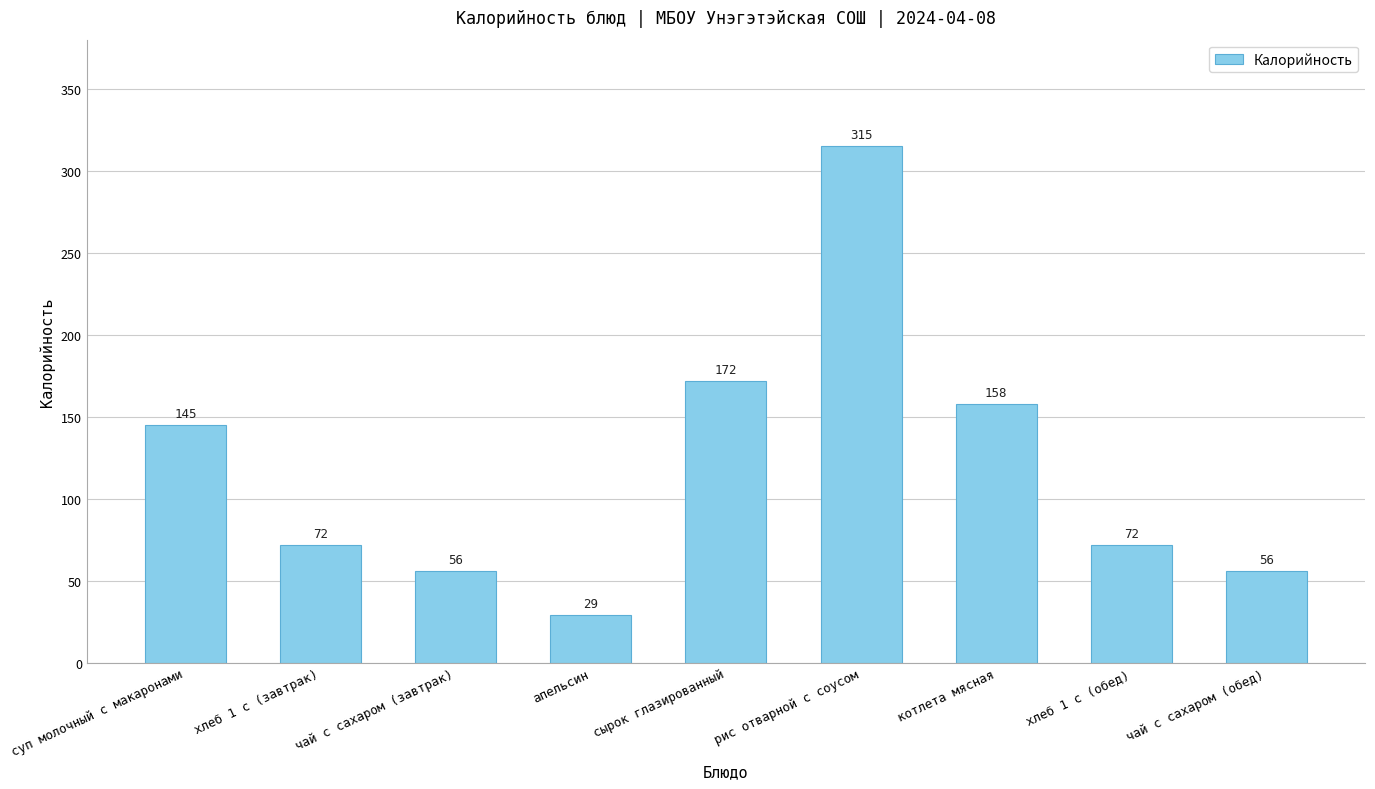

What is the minimum value shown in the chart?

29